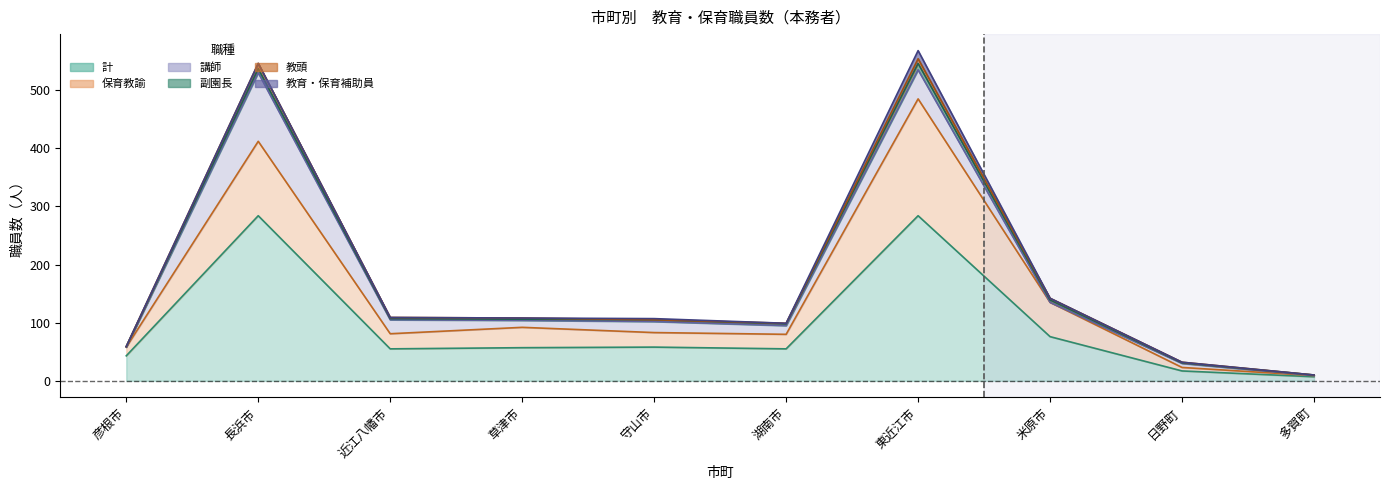

Count the number of categories in the chart.

10